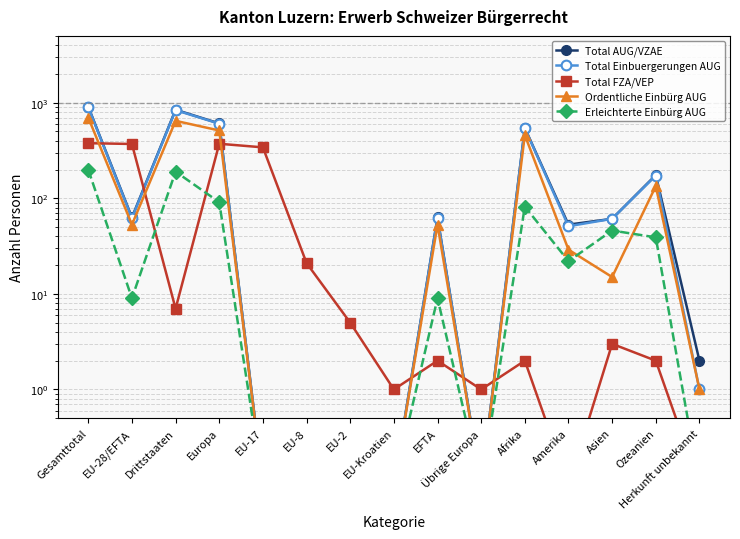

Reading left to right, what are all the values shown in this chart?

Total AUG/VZAE: 907.0	63.0	844.0	607.0	0.1	0.1	0.1	0.1	63.0	0.1	544.0	53.0	61.0	175.0	2.0
Total Einbuergerungen AUG: 898.0	62.0	836.0	603.0	0.1	0.1	0.1	0.1	62.0	0.1	541.0	51.0	61.0	173.0	1.0
Total FZA/VEP: 377.0	370.0	7.0	372.0	341.0	21.0	5.0	1.0	2.0	1.0	2.0	0.1	3.0	2.0	0.1
Ordentliche Einbürg AUG: 699.0	53.0	646.0	512.0	0.1	0.1	0.1	0.1	53.0	0.1	459.0	29.0	15.0	134.0	1.0
Erleichterte Einbürg AUG: 199.0	9.0	190.0	91.0	0.1	0.1	0.1	0.1	9.0	0.1	82.0	22.0	46.0	39.0	0.1